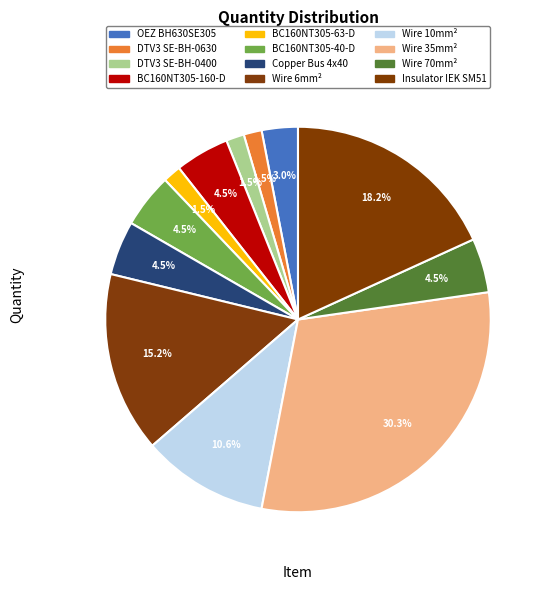

Is there any slice that represents more than half of the pie?

No